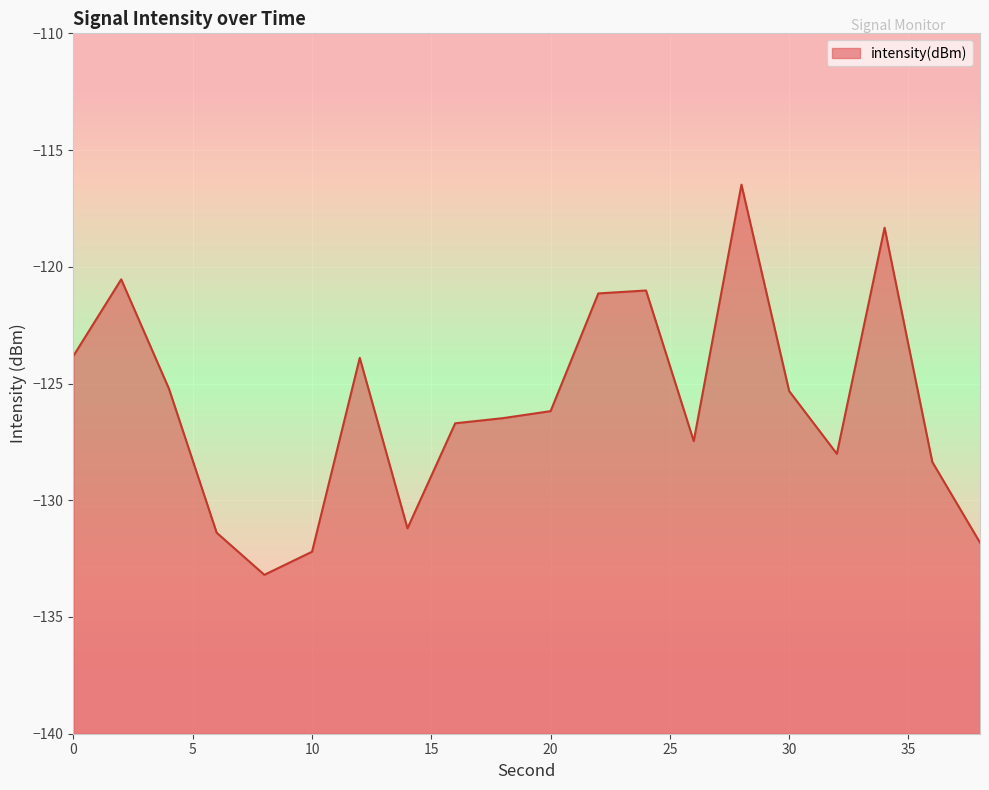

List the labels in order of value, largest first.

28, 34, 2, 24, 22, 0, 12, 4, 30, 20, 18, 16, 26, 32, 36, 14, 6, 38, 10, 8